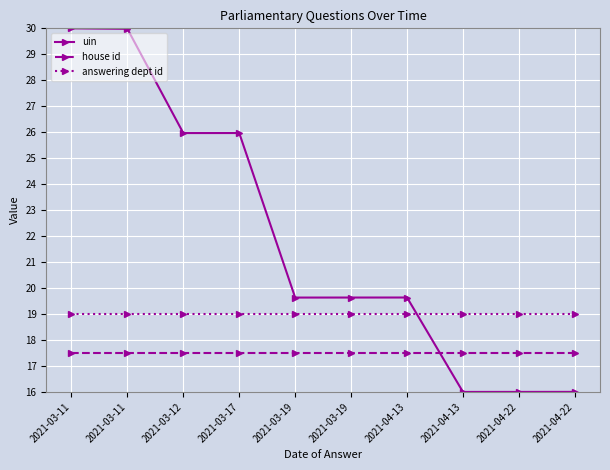

What is the sum of all answering dept id values?

190.0